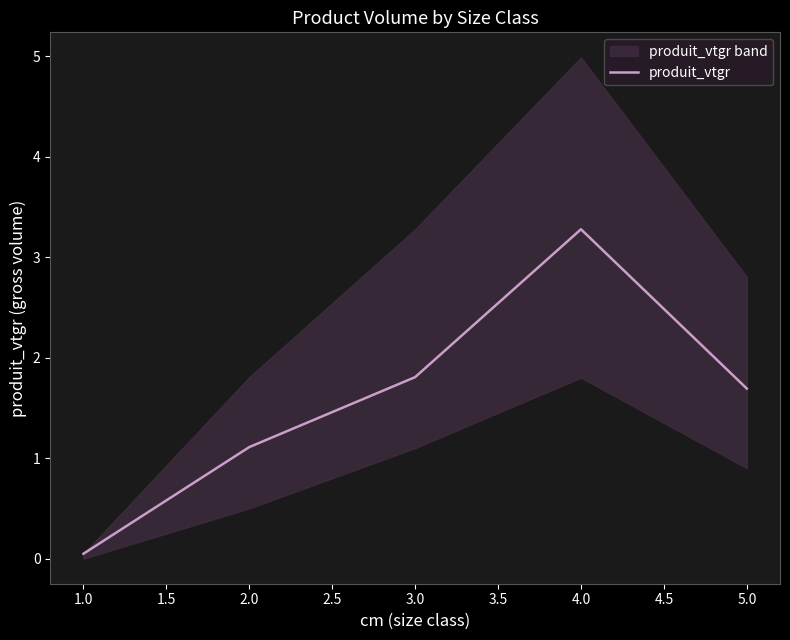

At which label is produit_vtgr closest to 1?

2.0